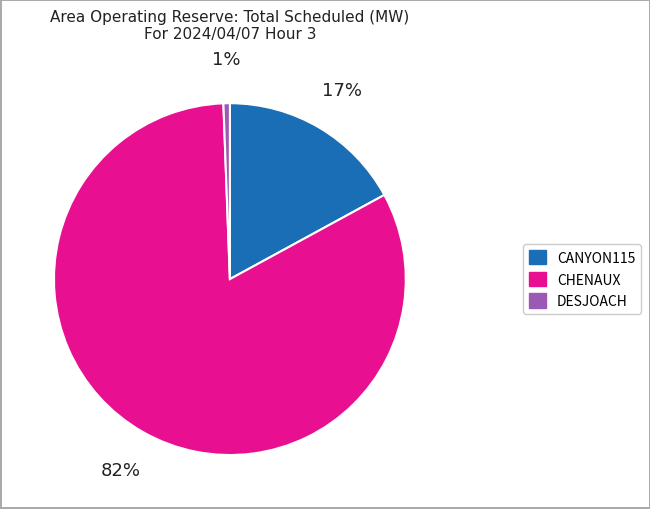

What is the smallest slice in the pie chart?

DESJOACH